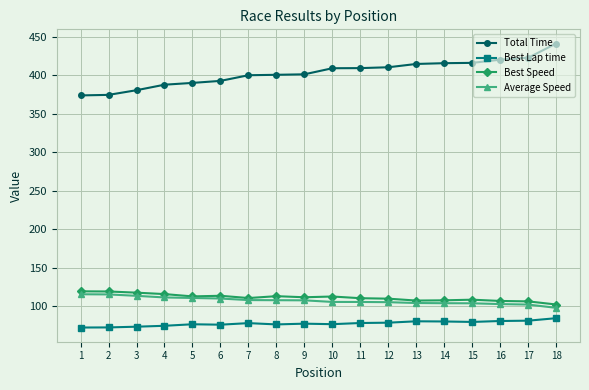

What is the sum of all Average Speed values?

1931.5